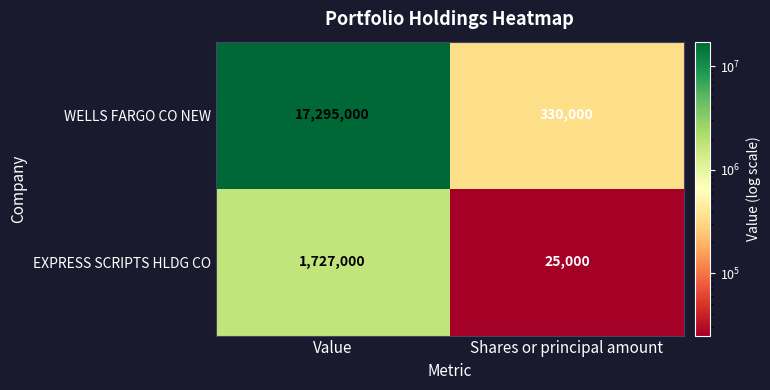

Which category has the lowest value across all series?

Shares or principal amount